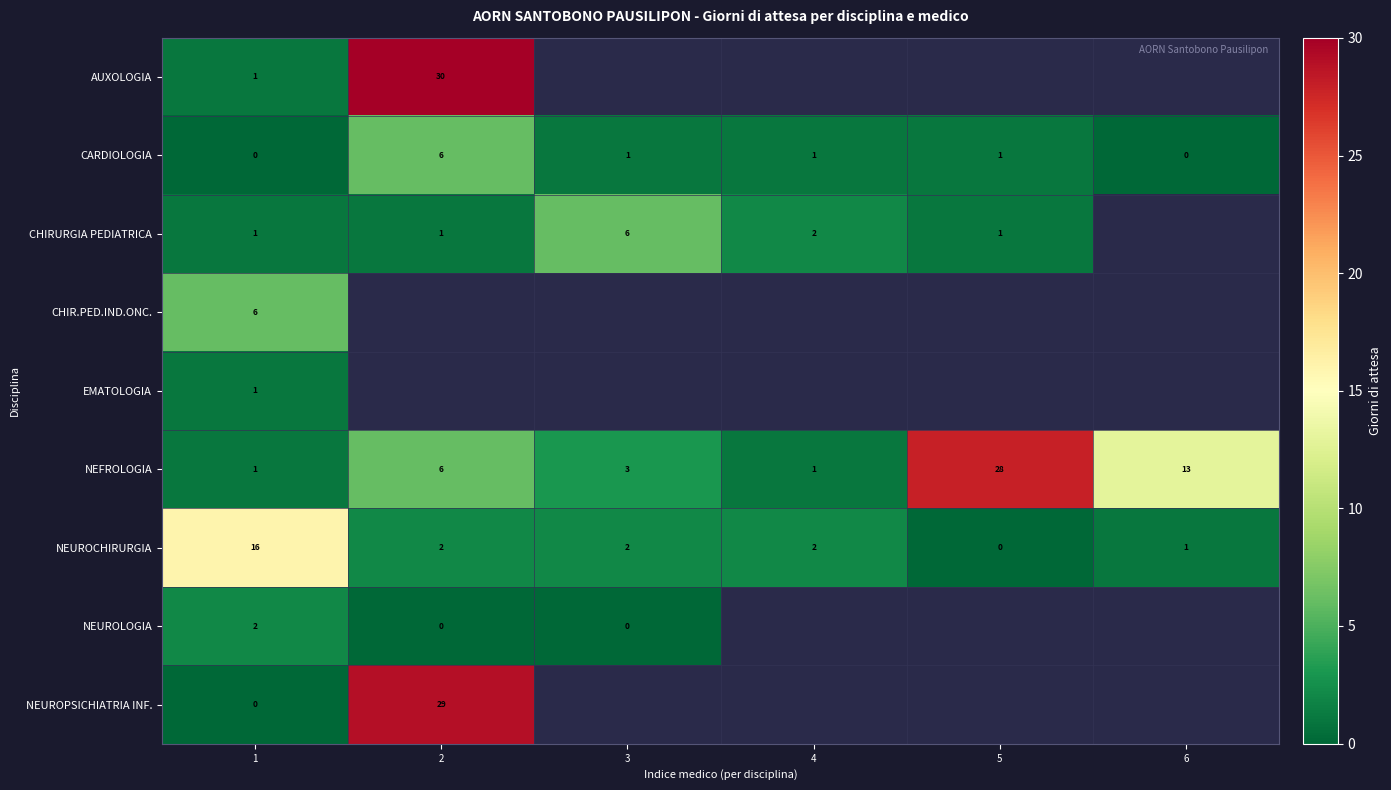

True or false: CARDIOLOGIA has a value of 6 at 2.

True